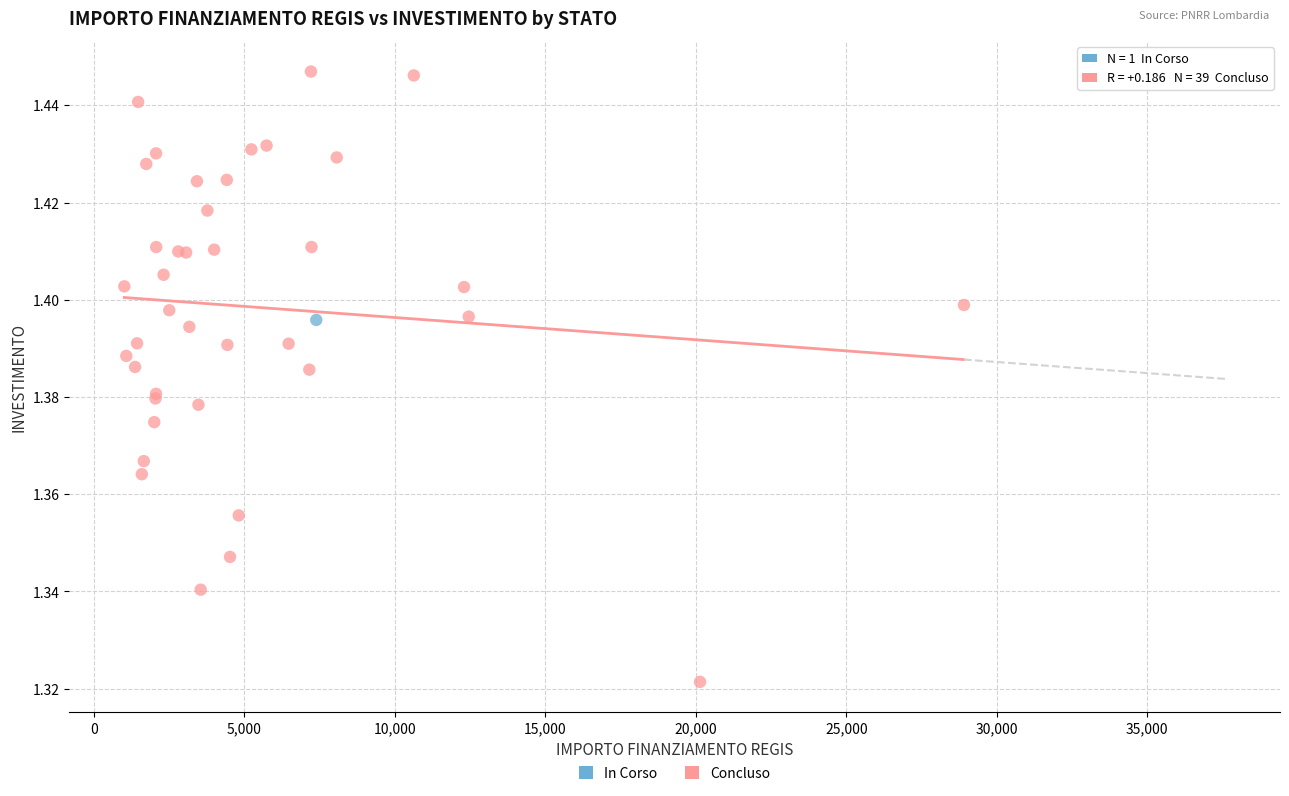

What are all the series names shown in the legend?

In Corso, Concluso